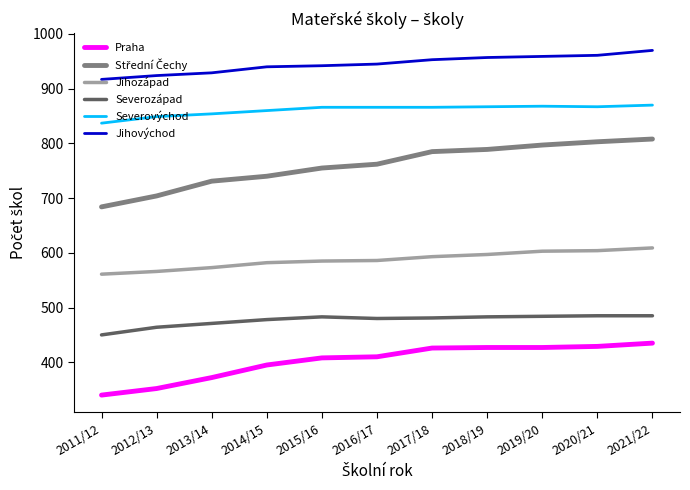

What is the total value across all series at 2016/17?

4049